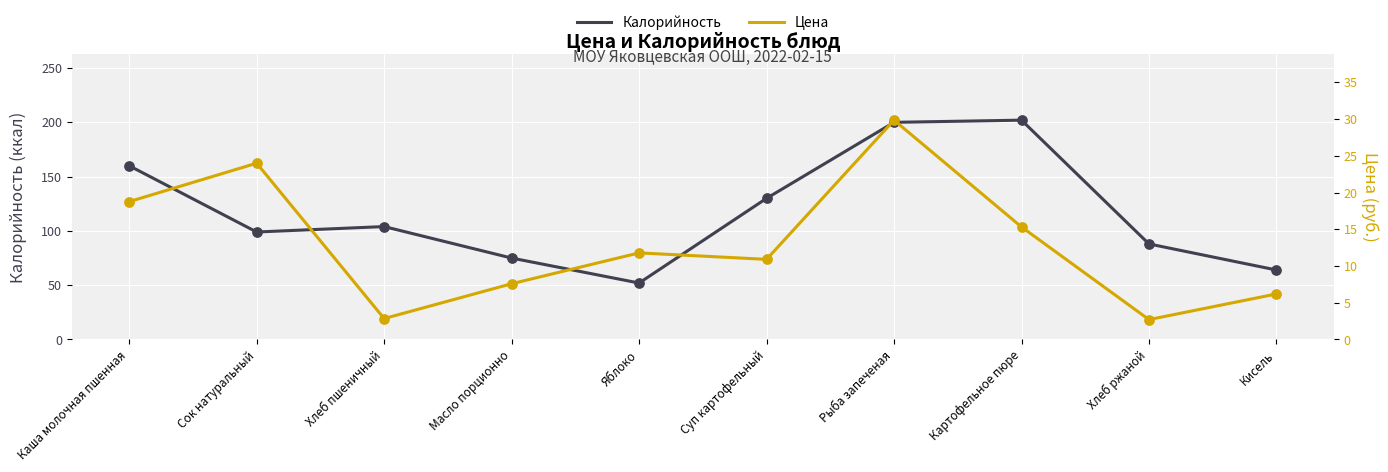

At how many categories does at least one series exceed 44?

10